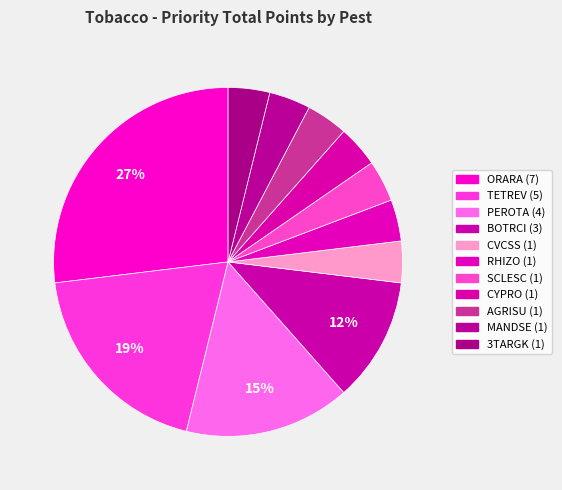

True or false: 3TARGK accounts for 10% of the total.

False